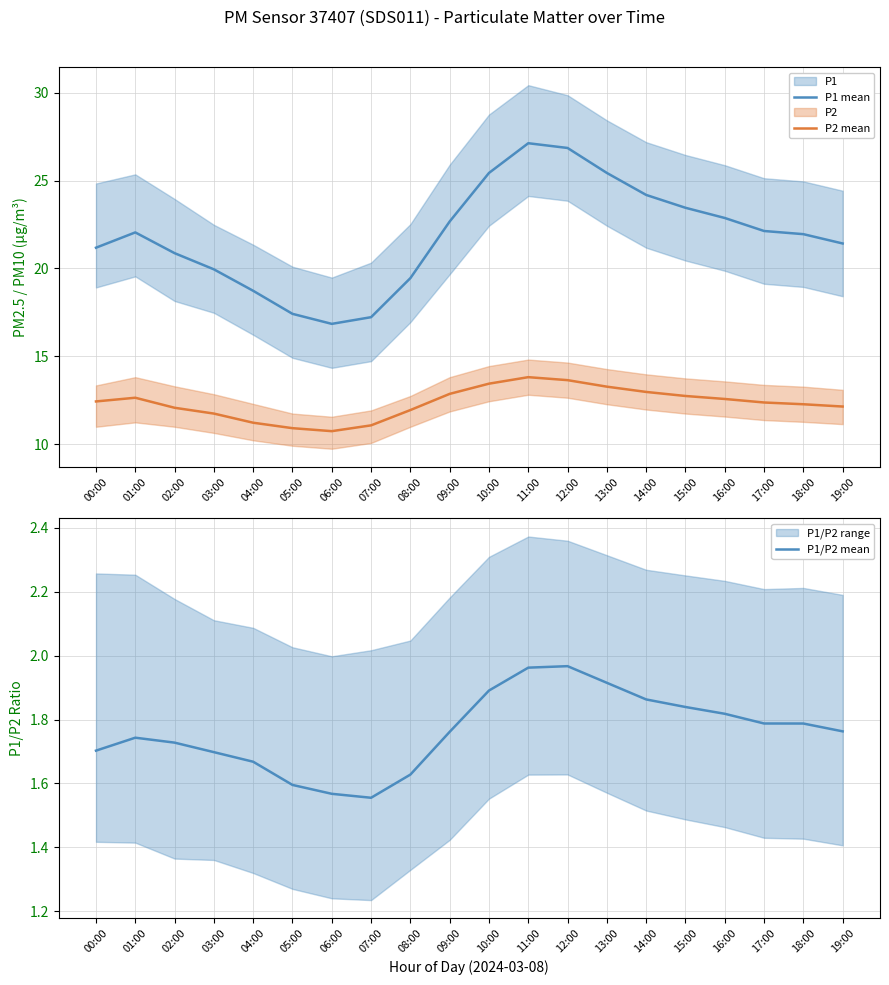

Between 07:00 and 08:00, which series saw the biggest shift?

P1 mean